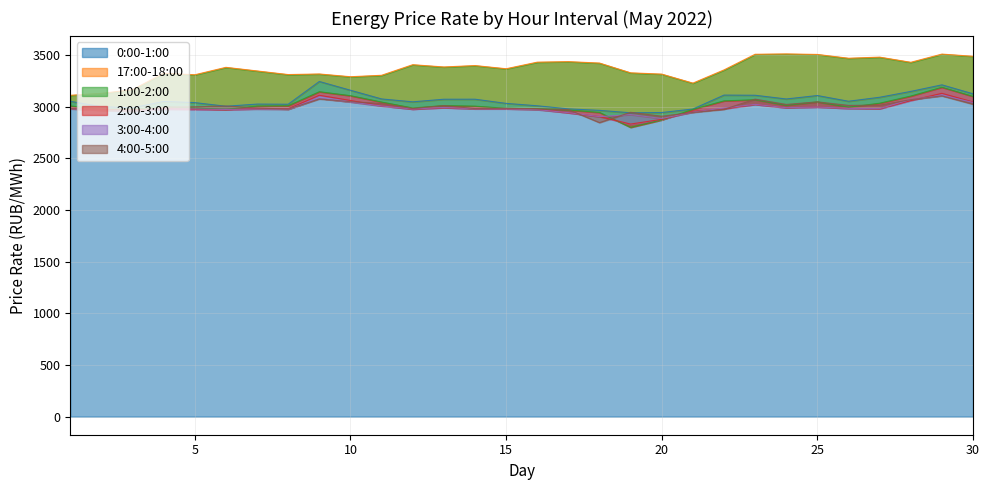

Which series has the largest total across all categories?

17:00-18:00